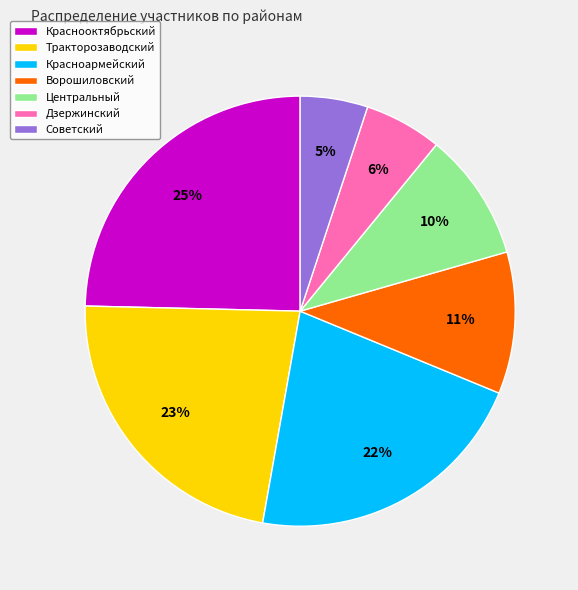

Which has a higher value, Ворошиловский or Центральный?

Ворошиловский